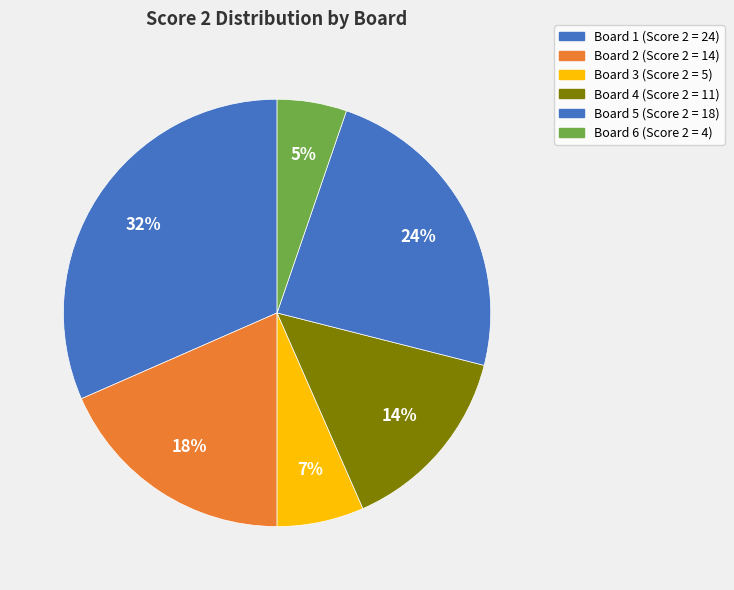

To the nearest percent, what is the combined percentage of Board 3 and Board 6?

12%